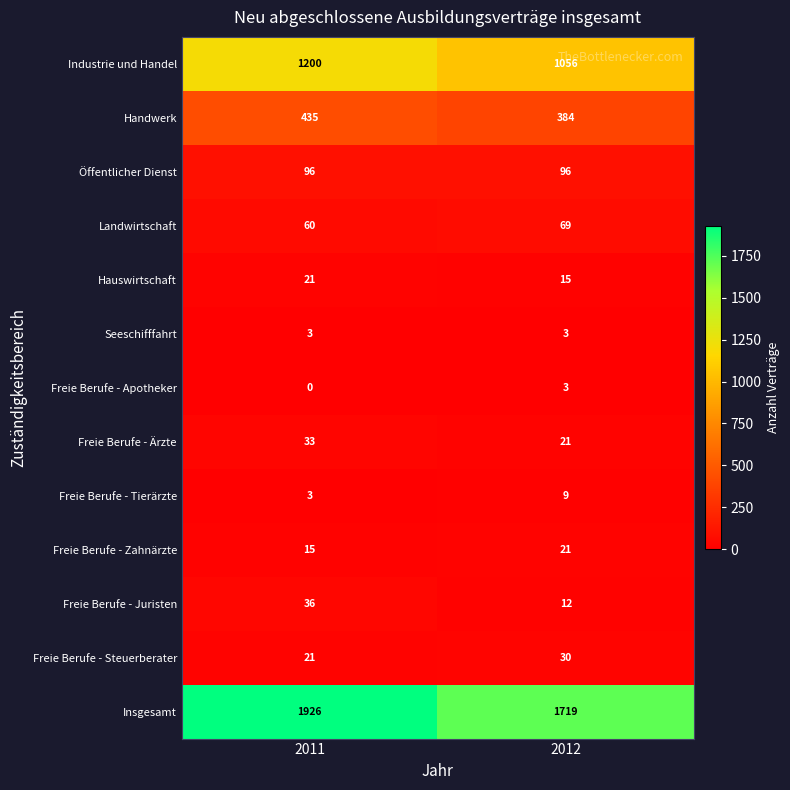

What is the difference between the maximum and minimum values in the Freie Berufe - Ärzte series?

12